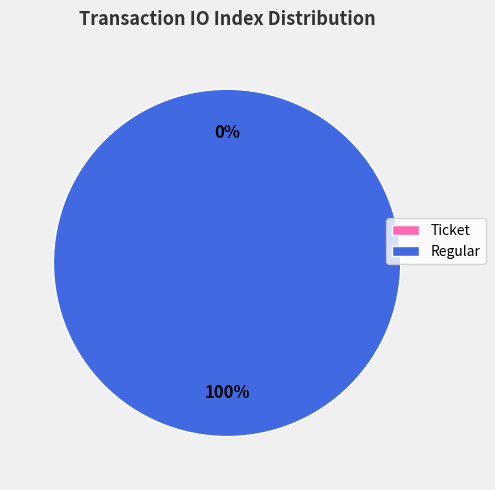

How many slices are in this pie chart?

2